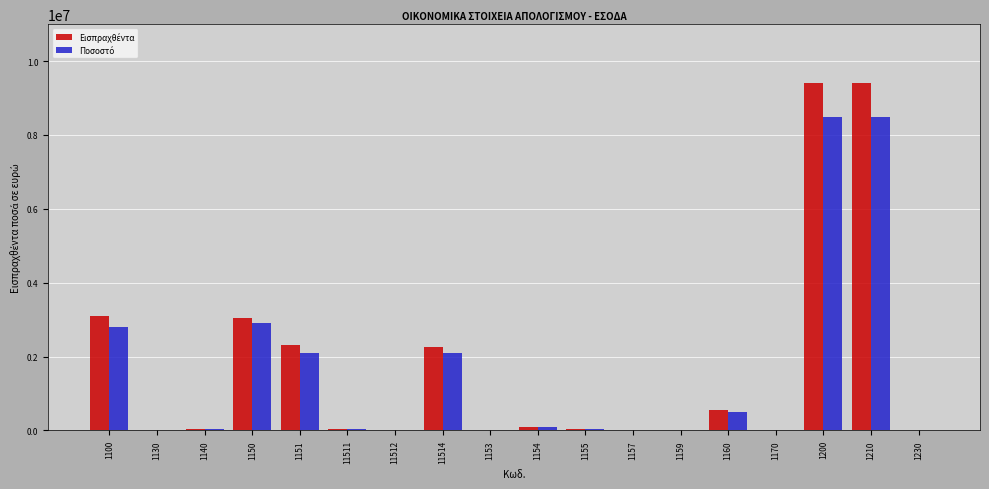

What is the greatest value displayed?

9400433.2